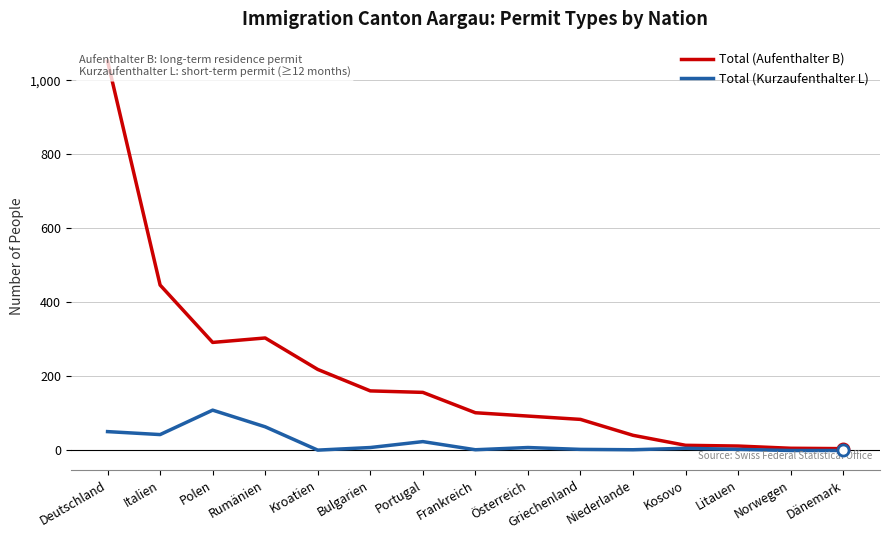

Reading left to right, extract all data points from this chart.

Total (Aufenthalter B): 1052	447	292	304	219	161	157	102	93	84	41	14	12	6	5
Total (Kurzaufenthalter L): 51	43	109	64	1	8	24	2	8	3	2	6	3	0	0